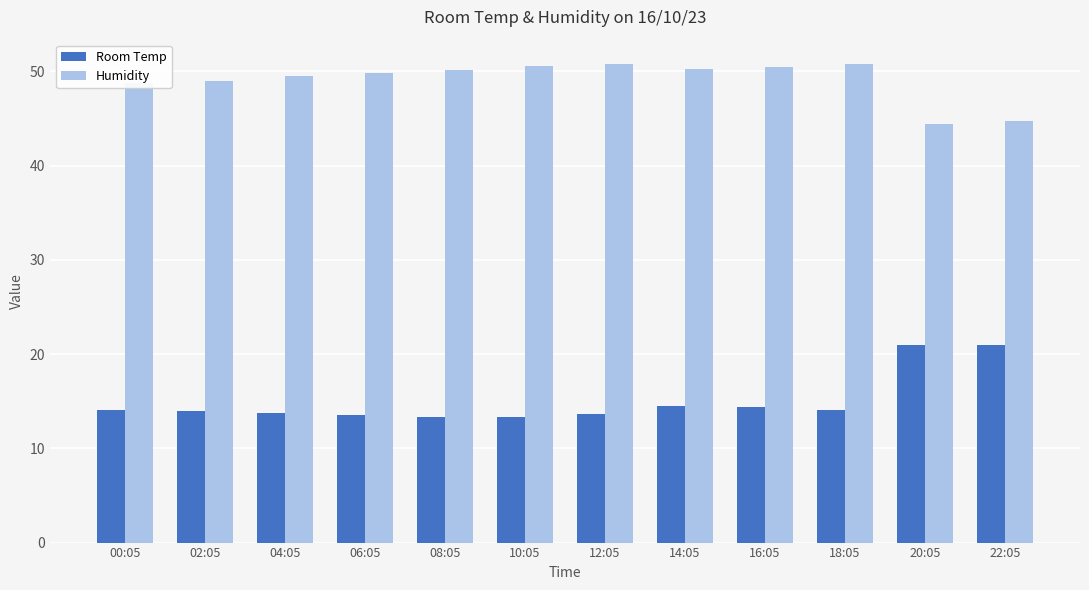

The value of Room Temp at 06:05 is 18.9. True or false?

False